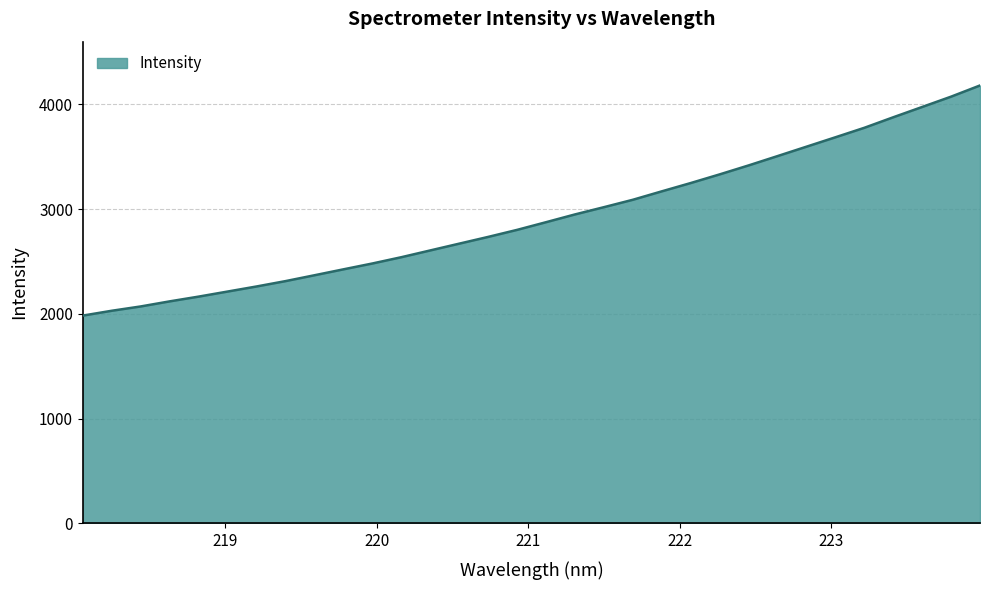

What is the minimum value shown in the chart?

1984.3